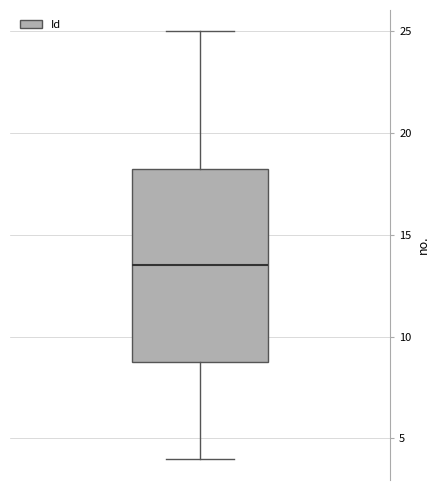

Transcribe this box plot: give where the median line is, the range the box spans, and where the two whiskers end, as read against the y-axis. The values are not printed on the chart, so give them approximately, as read against the axis.

median 13.5, box 9.0 to 18.5, whiskers 4.0 to 25.0